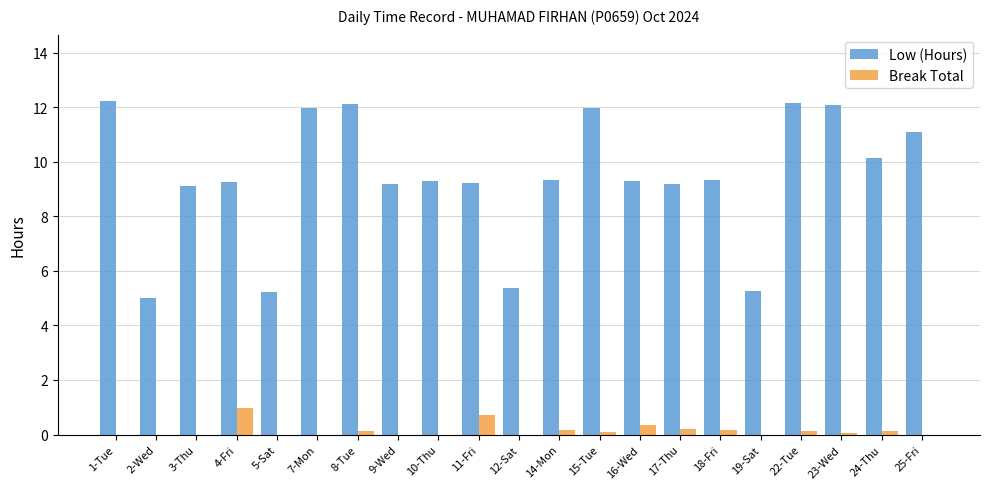

How many groups of bars are there?

21